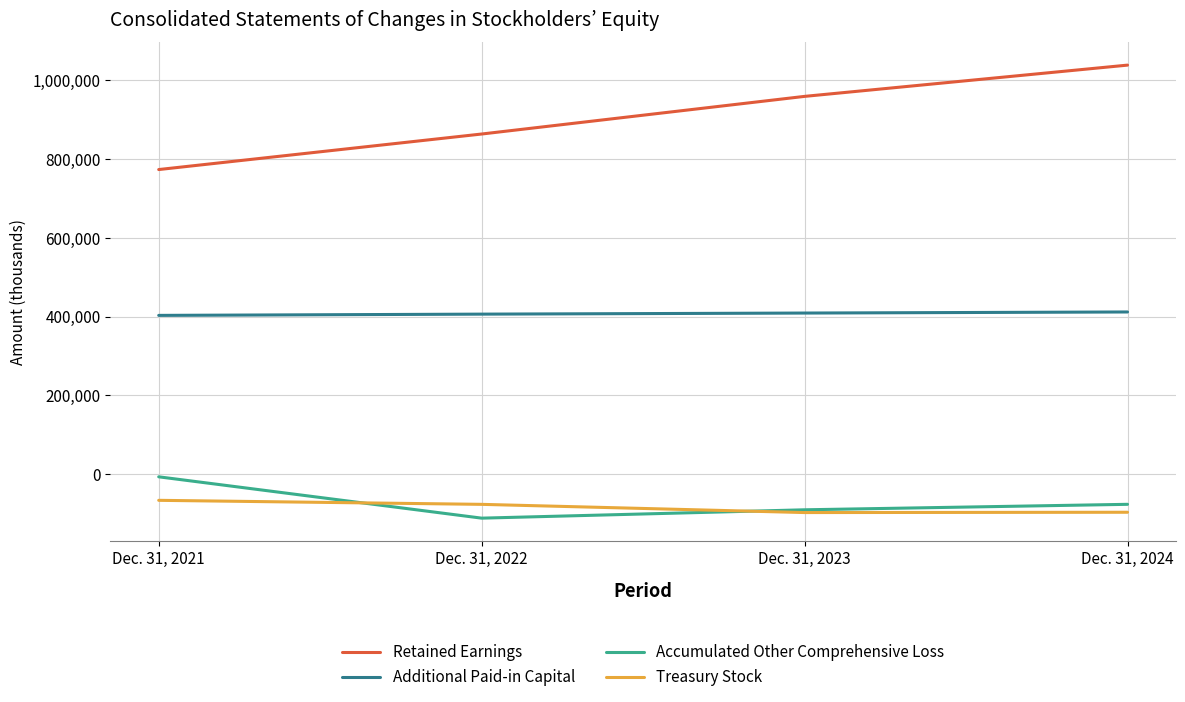

True or false: Accumulated Other Comprehensive Loss and Retained Earnings intersect in this chart.

False